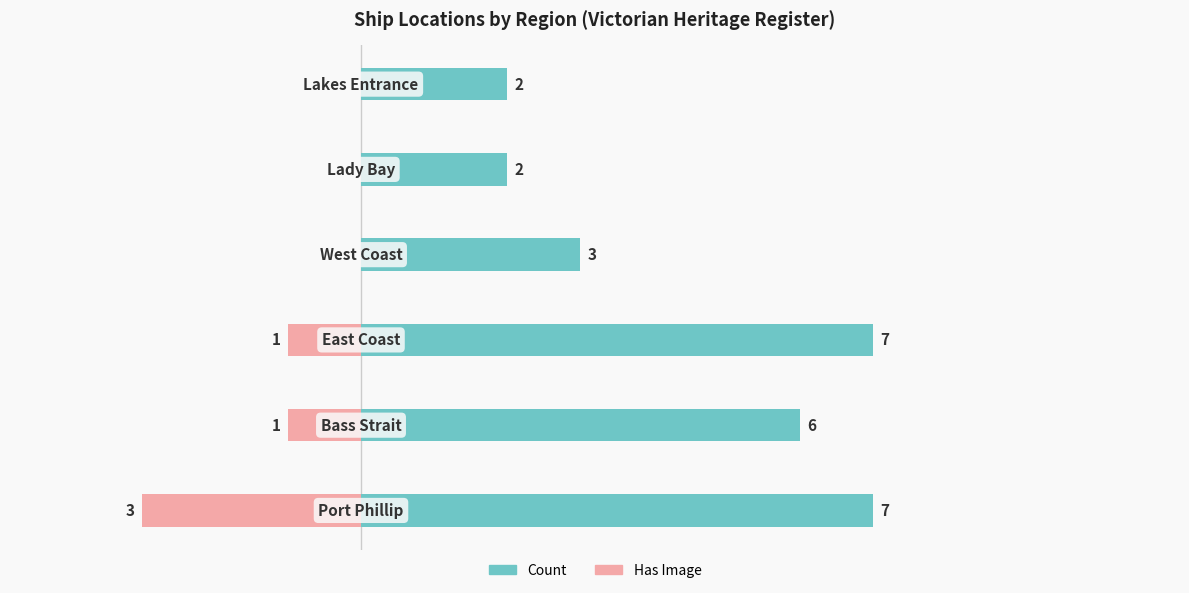

What is the average value of the Has Image series?

-1